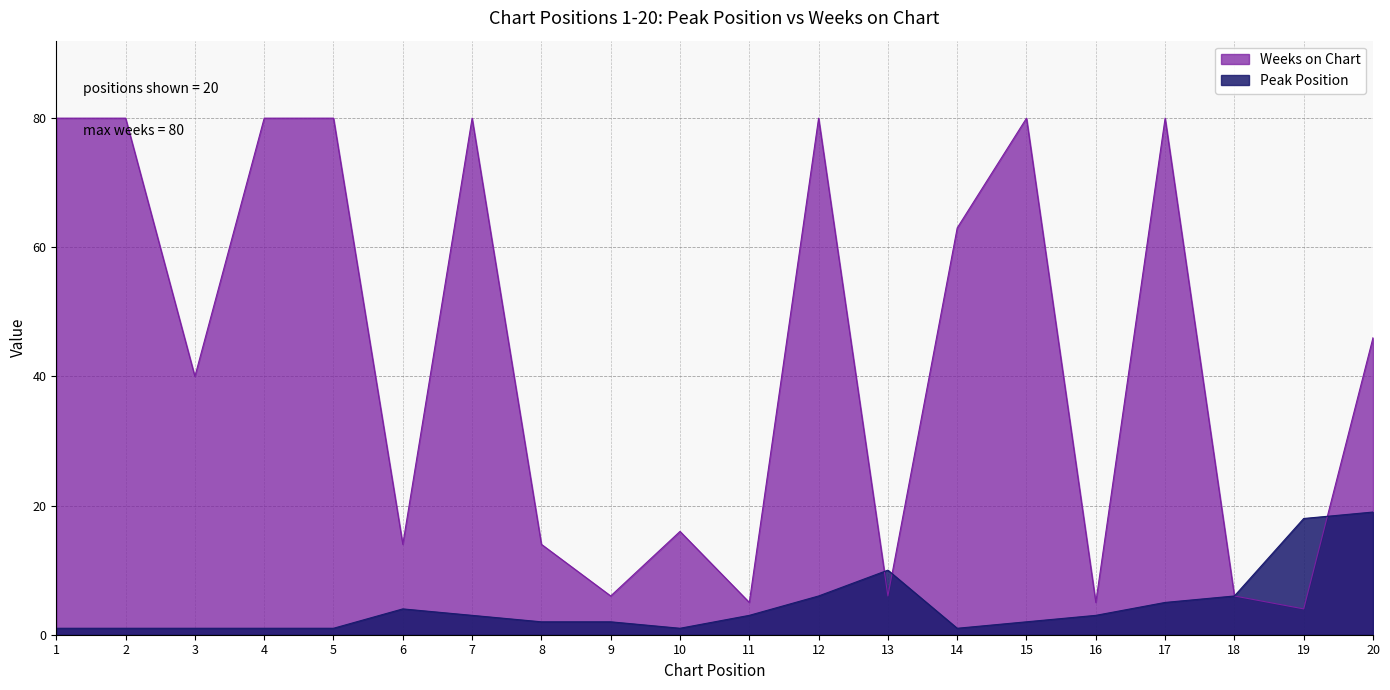

True or false: Weeks on Chart has more than 1 points higher than both neighbors.

True